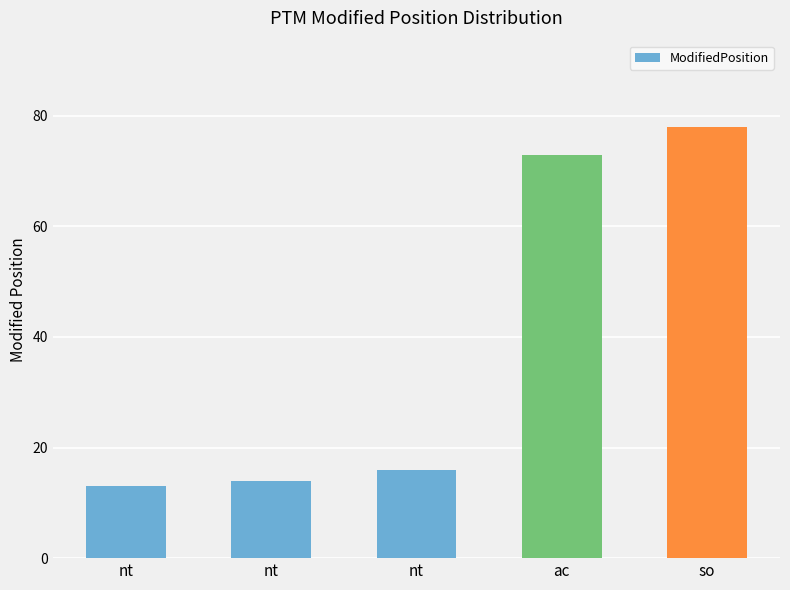

Count the number of categories in the chart.

5